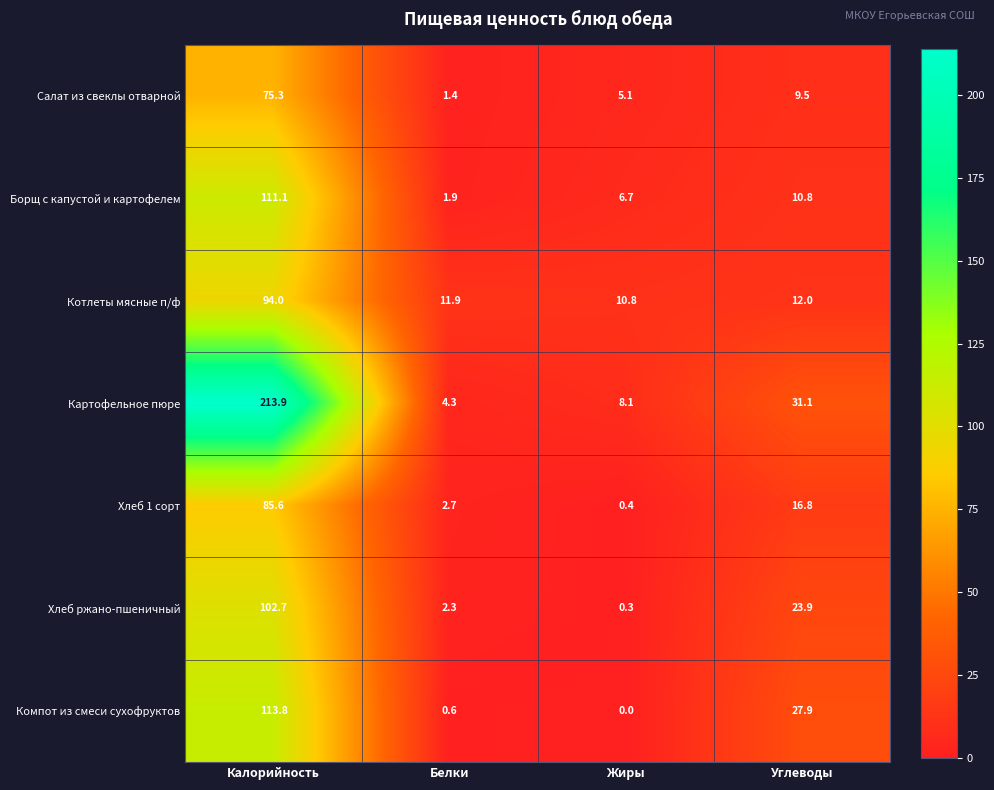

What is the difference between the Котлеты мясные п/ф values at Белки and Калорийность?

82.1